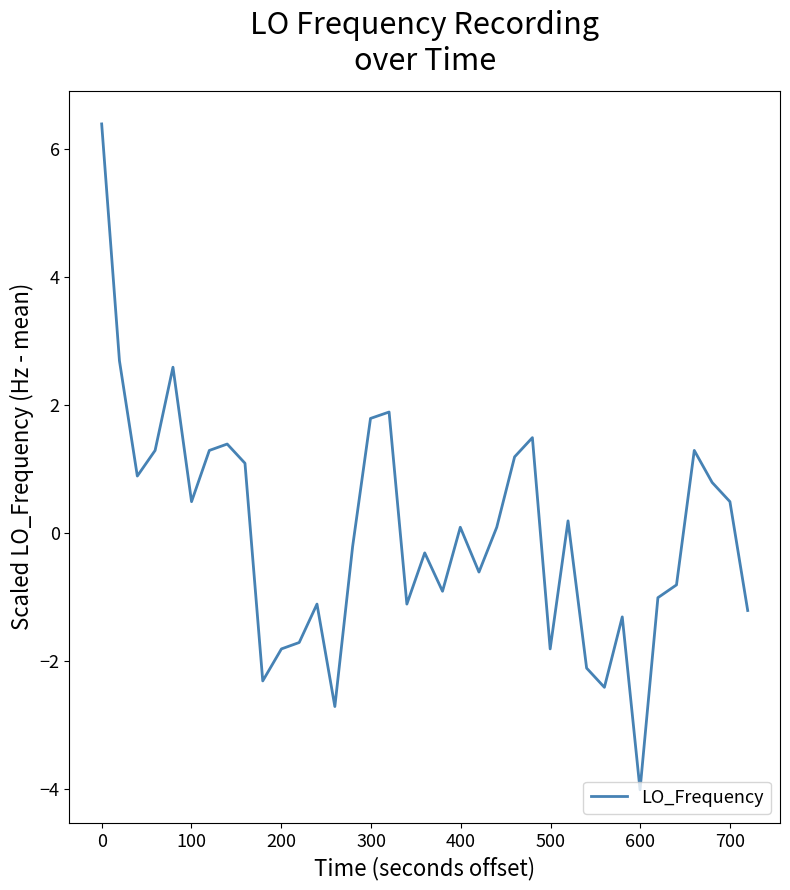

What is the minimum value shown in the chart?

-4.0